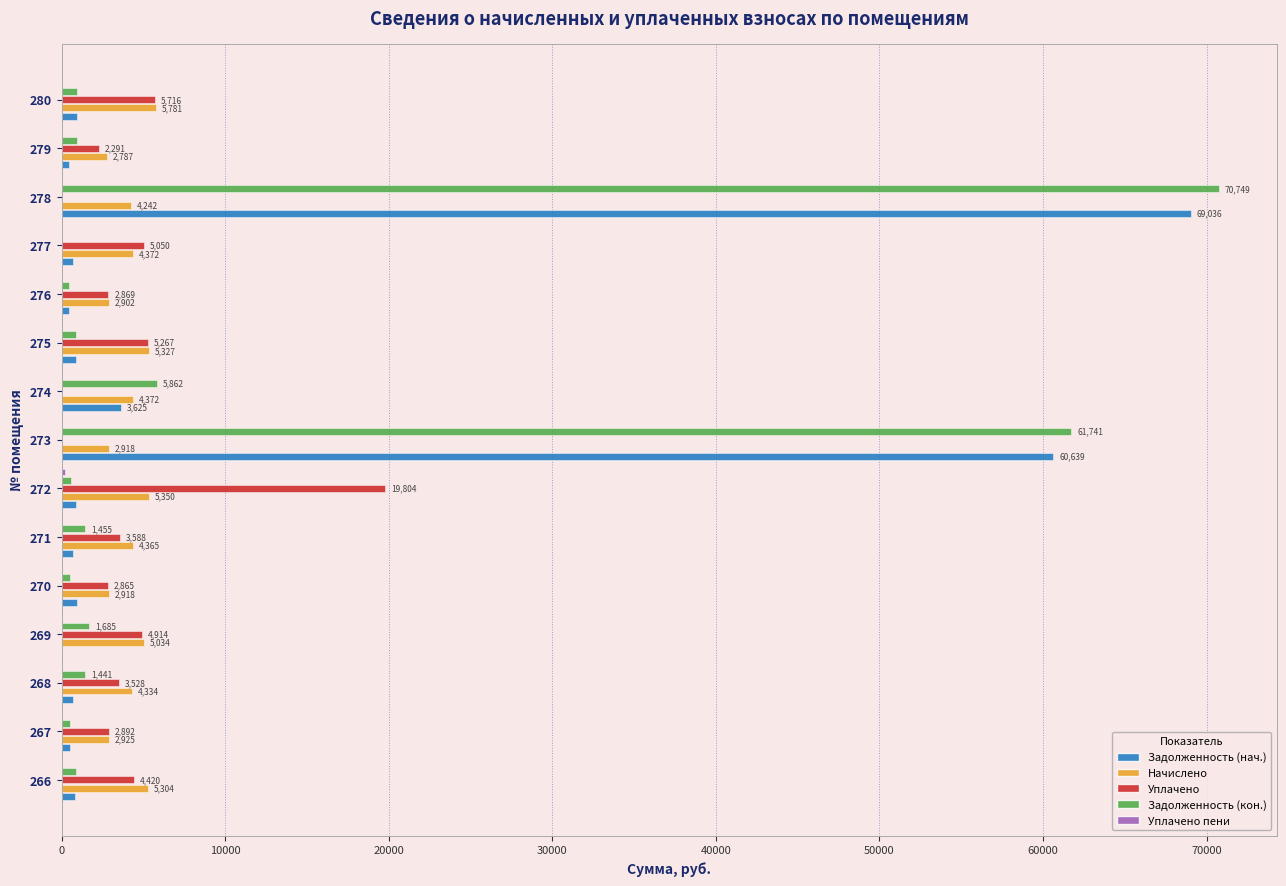

Is the value of Задолженность (кон.) at 276 greater than the value of Начислено at 267?

No